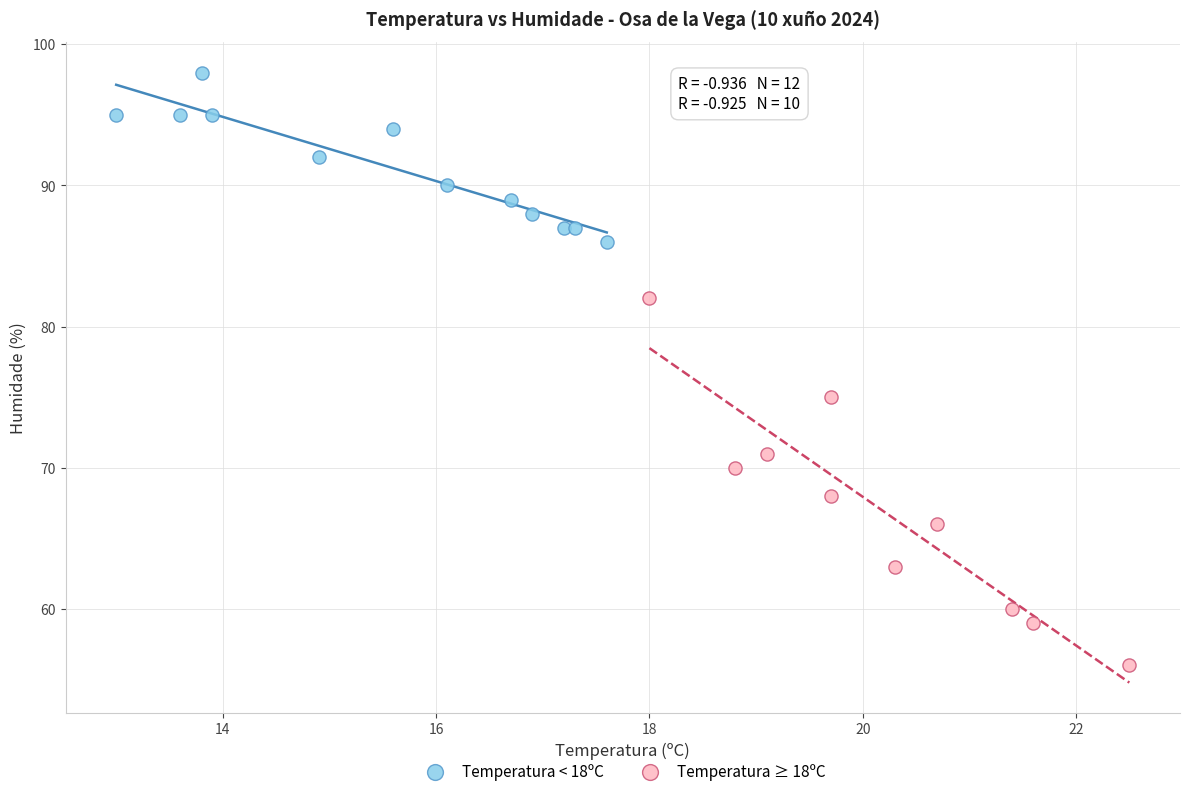

Which series has the widest spread of Y values?

Temperatura ≥ 18ºC